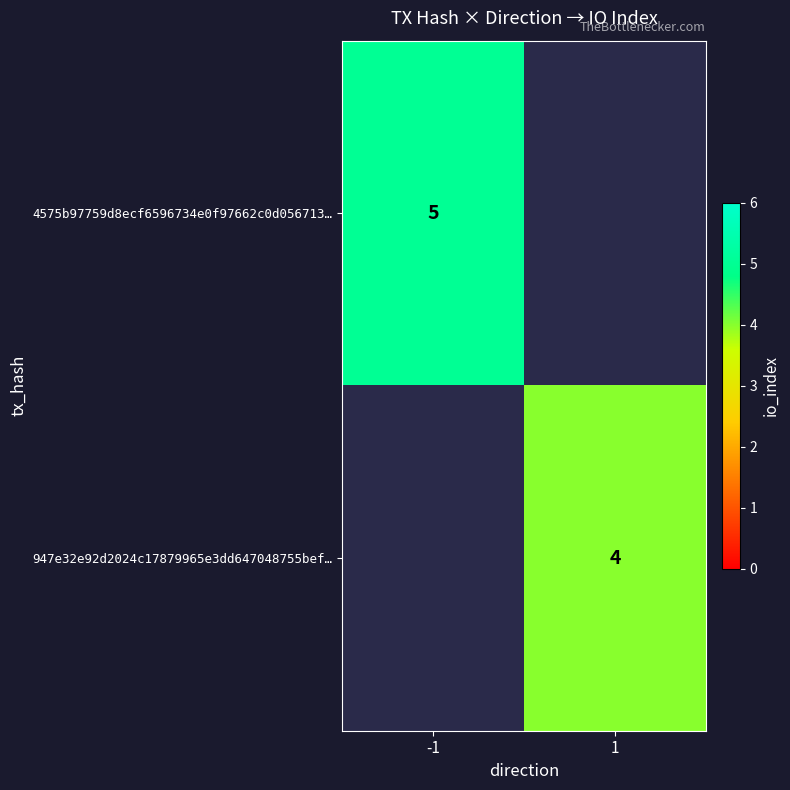

True or false: 947e32e92d2024c17879965e3dd647048755bef… has a value of 3 at 1.

False